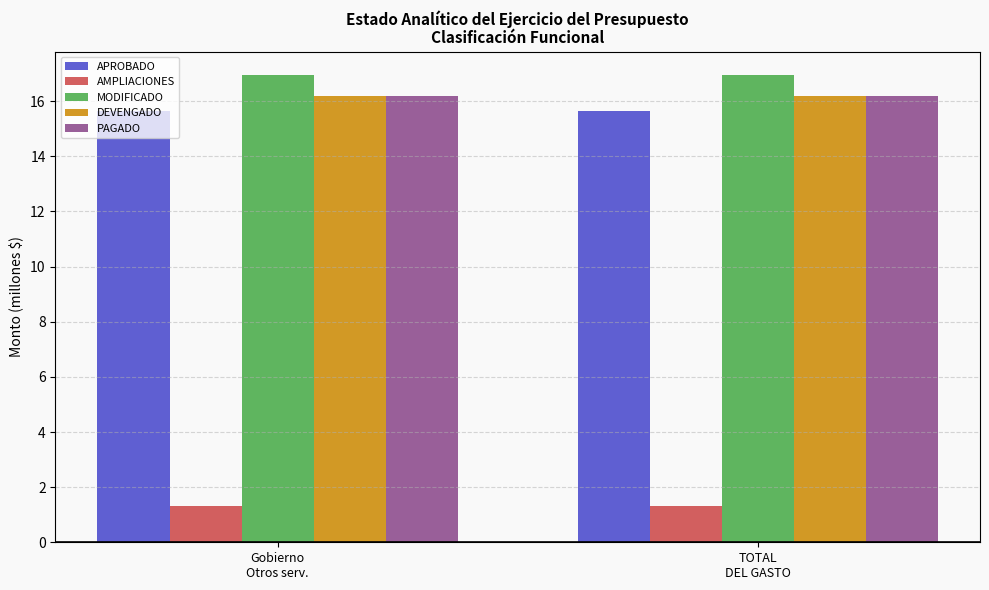

Reading left to right, list all the values displayed in this chart.

APROBADO: Gobierno
Otros serv.=15.6	TOTAL
DEL GASTO=15.6
AMPLIACIONES: Gobierno
Otros serv.=1.3	TOTAL
DEL GASTO=1.3
MODIFICADO: Gobierno
Otros serv.=16.9	TOTAL
DEL GASTO=16.9
DEVENGADO: Gobierno
Otros serv.=16.2	TOTAL
DEL GASTO=16.2
PAGADO: Gobierno
Otros serv.=16.2	TOTAL
DEL GASTO=16.2